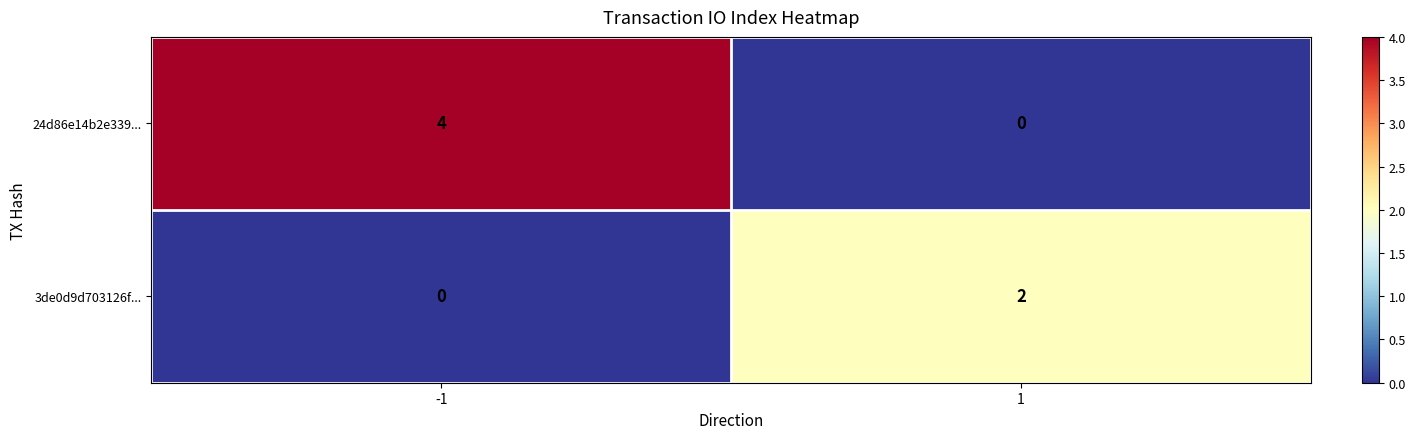

Which series has the widest spread of values?

24d86e14b2e339...